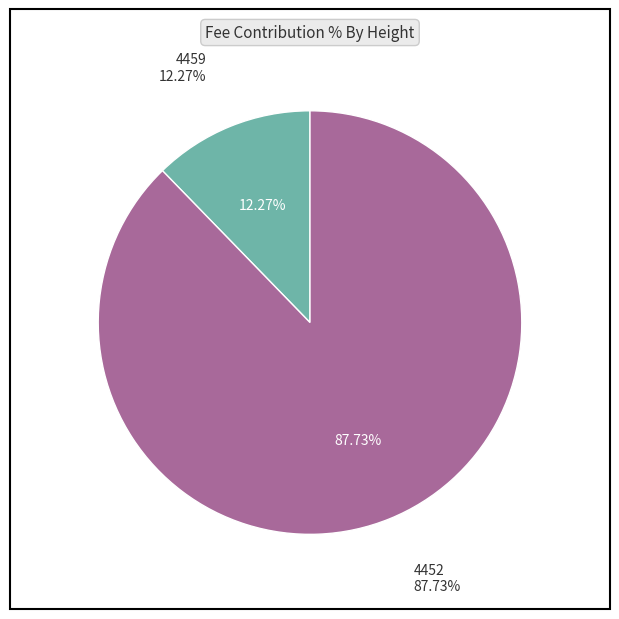

Between 4459 and 4452, which is larger?

4452